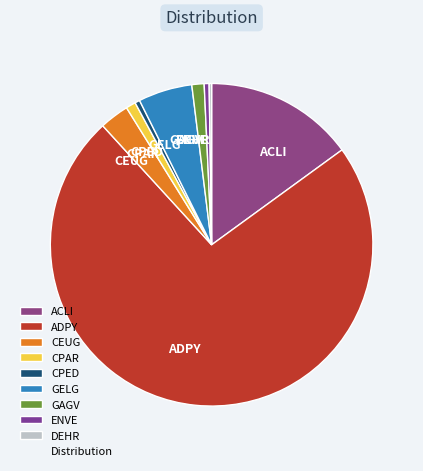

What is the largest slice in the pie chart?

ADPY